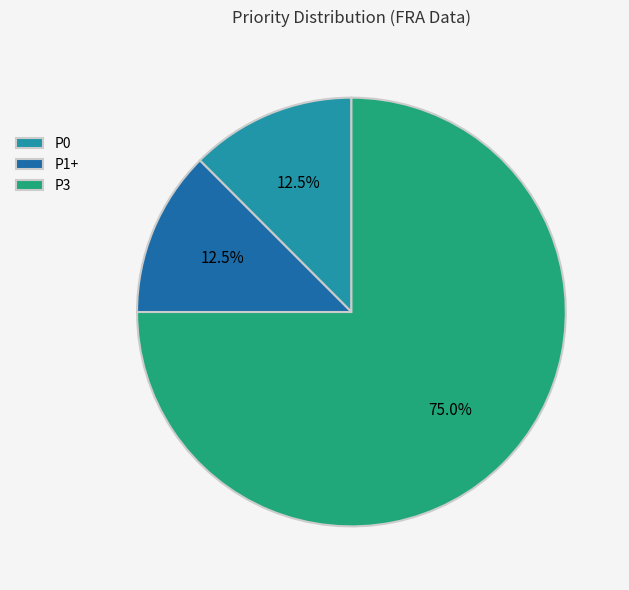

Which category has the biggest portion of the pie?

P3